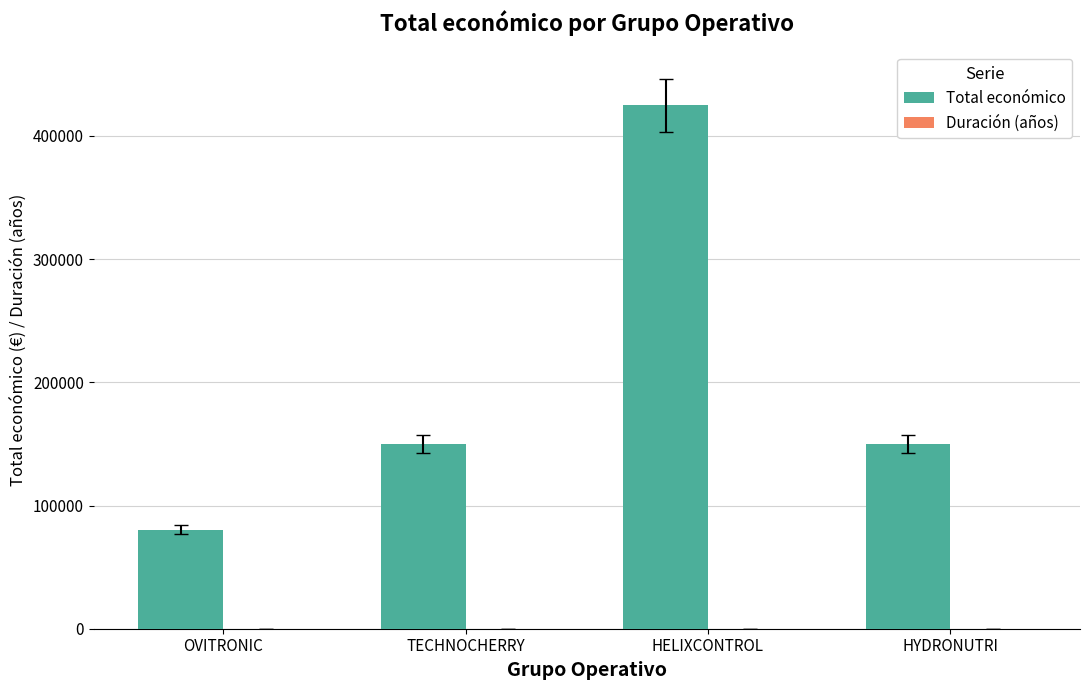

Between OVITRONIC and HELIXCONTROL, which series saw the biggest shift?

Total económico